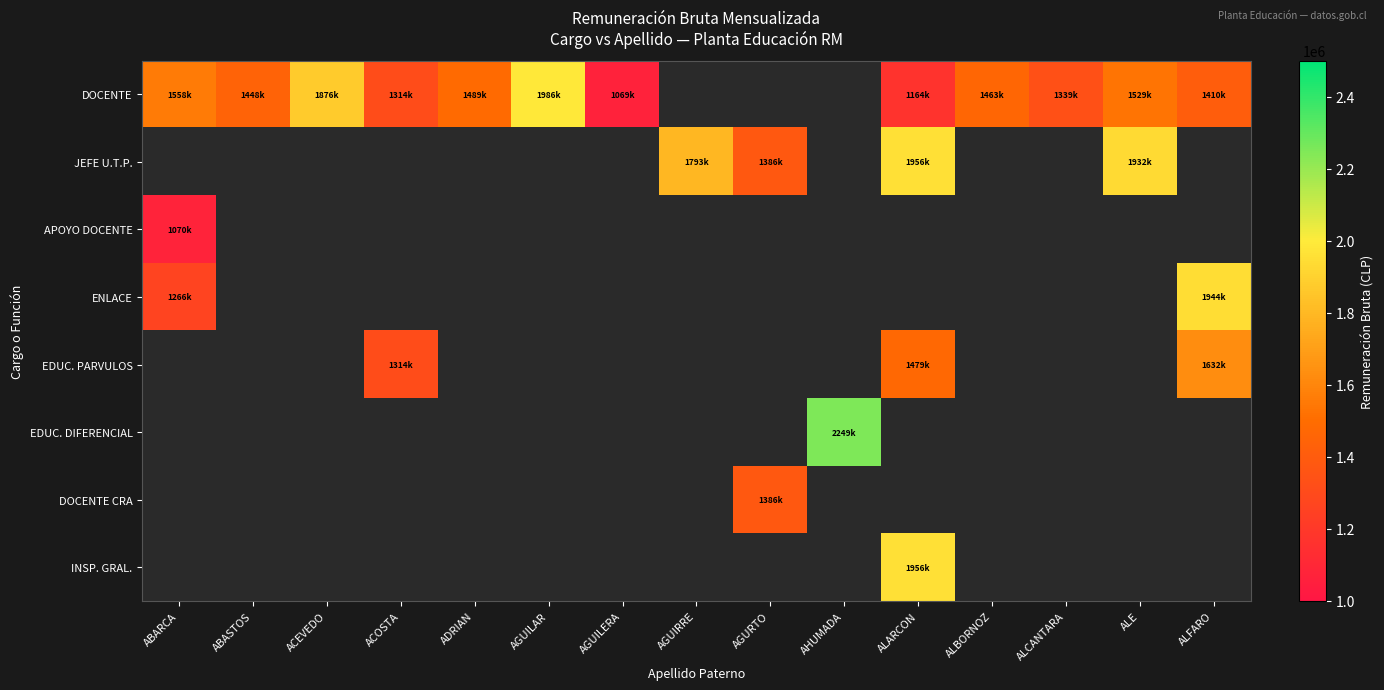

What is the difference between the highest and lowest values at ALARCON?

791800.0